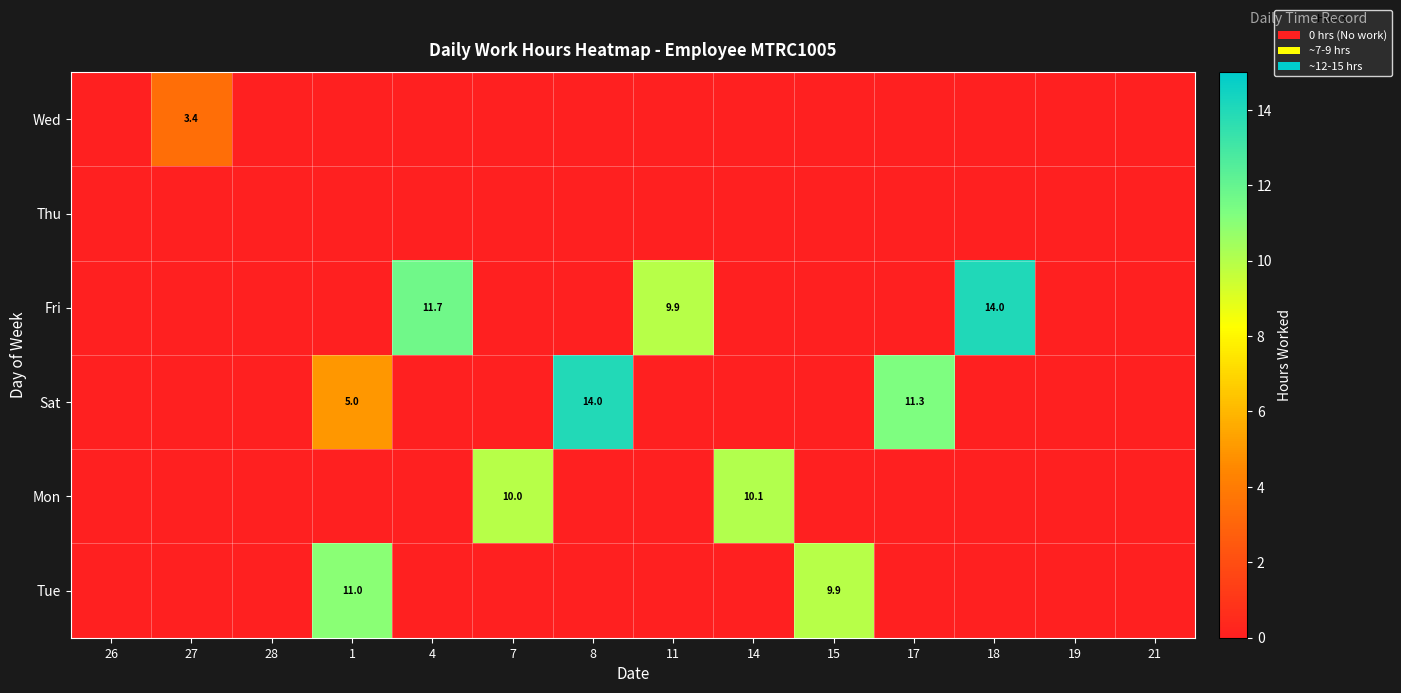

True or false: Fri has a value of 13.0 at 11.

False